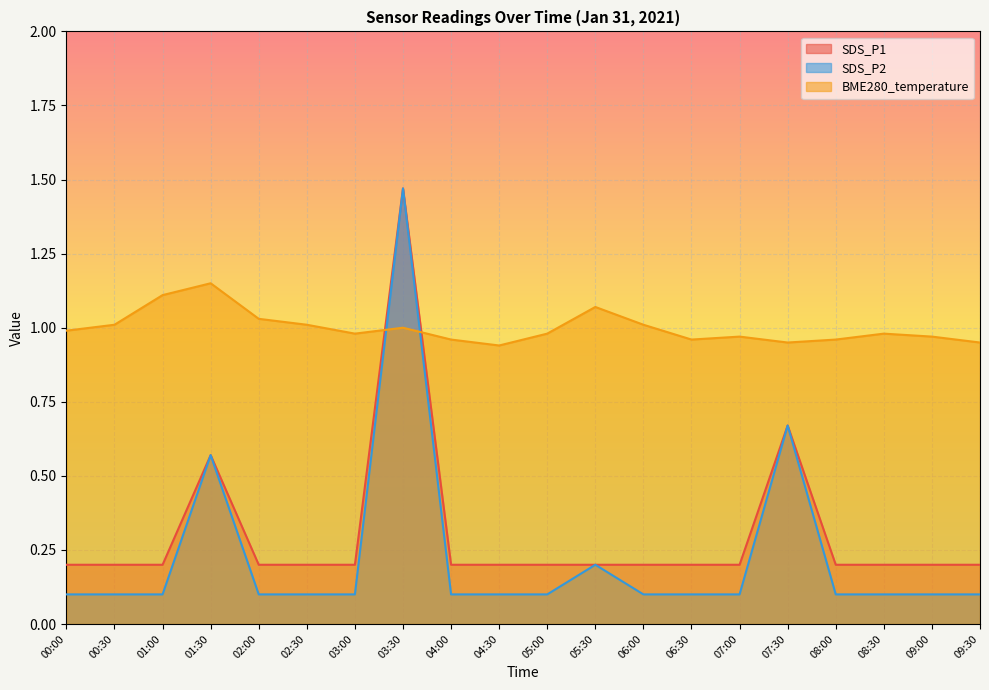

Which series has the largest total across all categories?

BME280_temperature